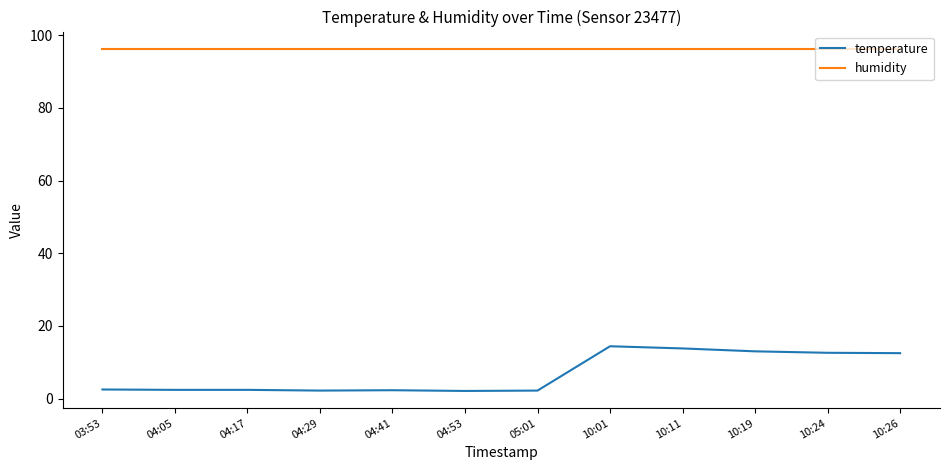

What is the total value across all series at 05:01?

98.5